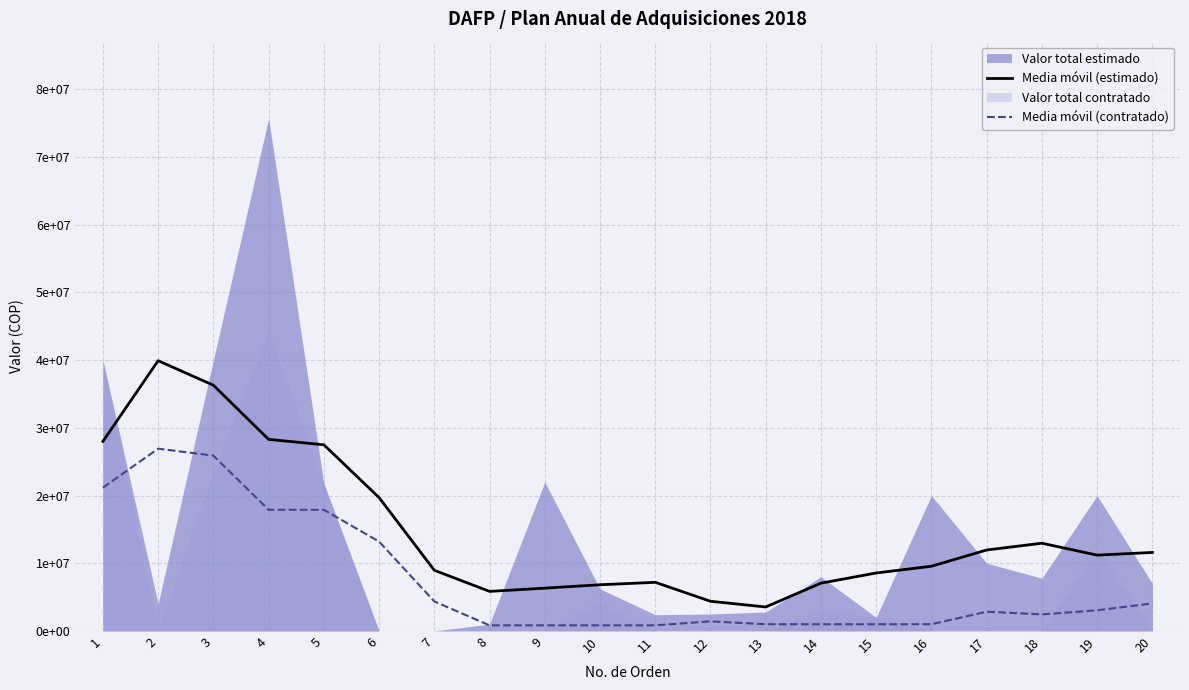

How many values in the Media móvil (estimado) series exceed 11197454?

10